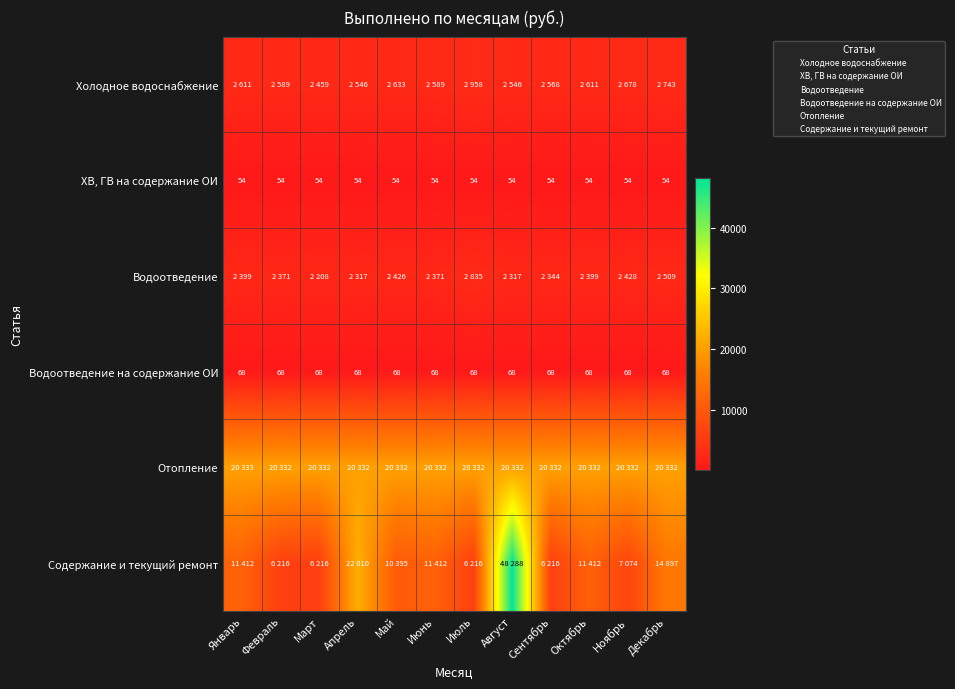

What is the difference between the Водоотведение values at Ноябрь and Февраль?

57